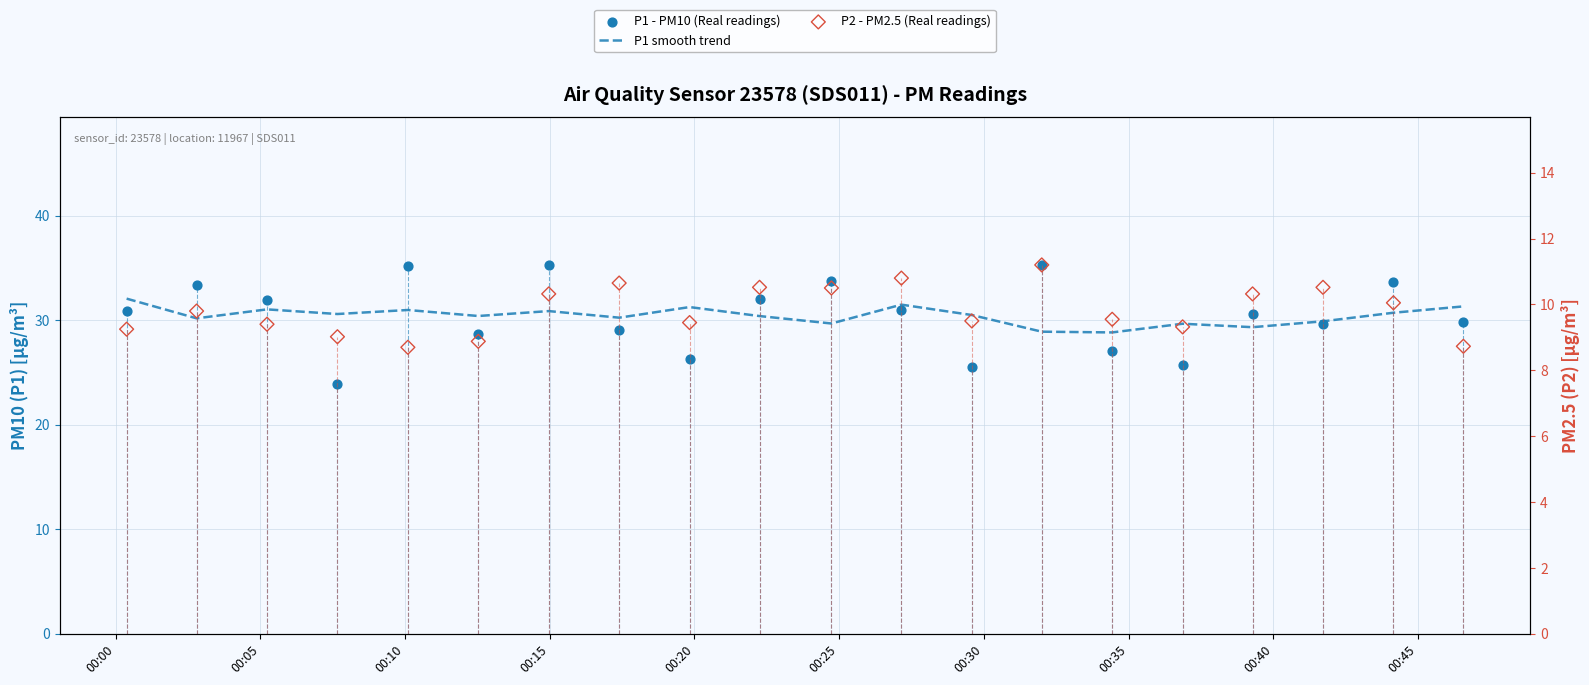

Which series contains the highest Y value?

P1 - PM10 (Real readings)